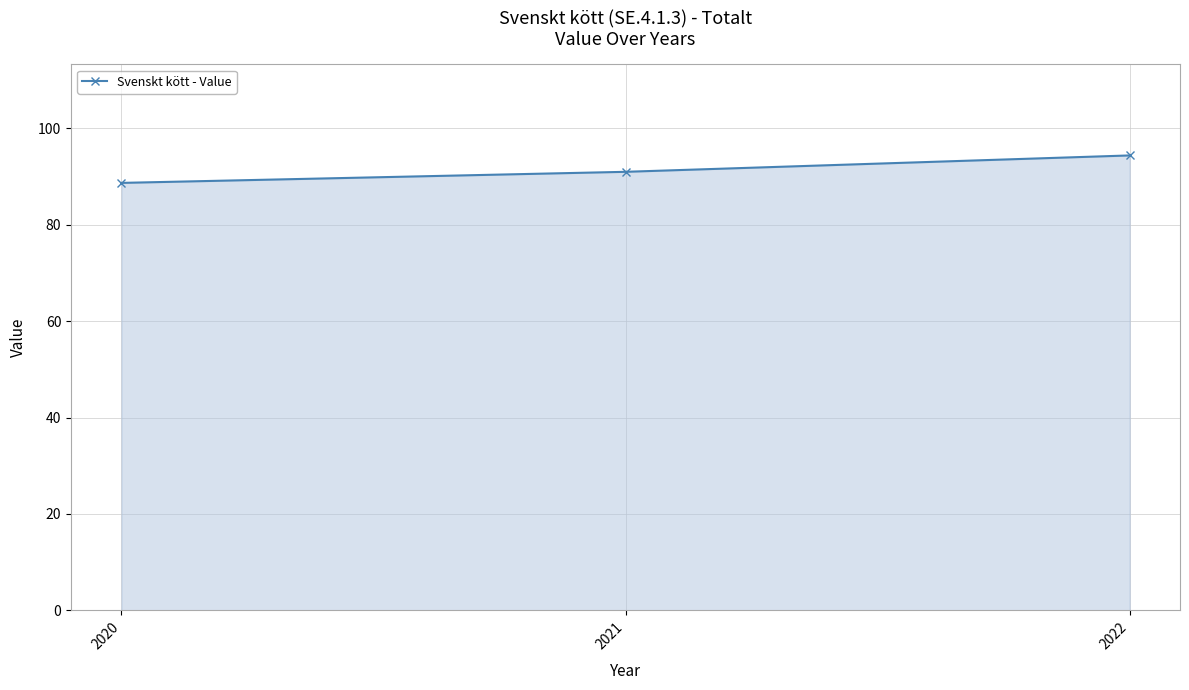

The value at 2020 is 88.7. True or false?

True